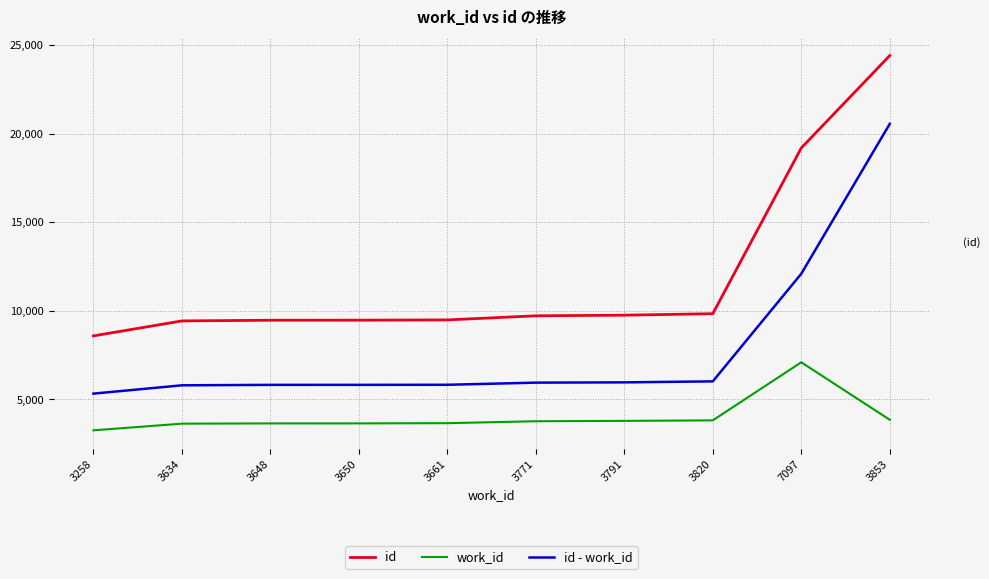

At which category is the sum across all series the highest?

3853